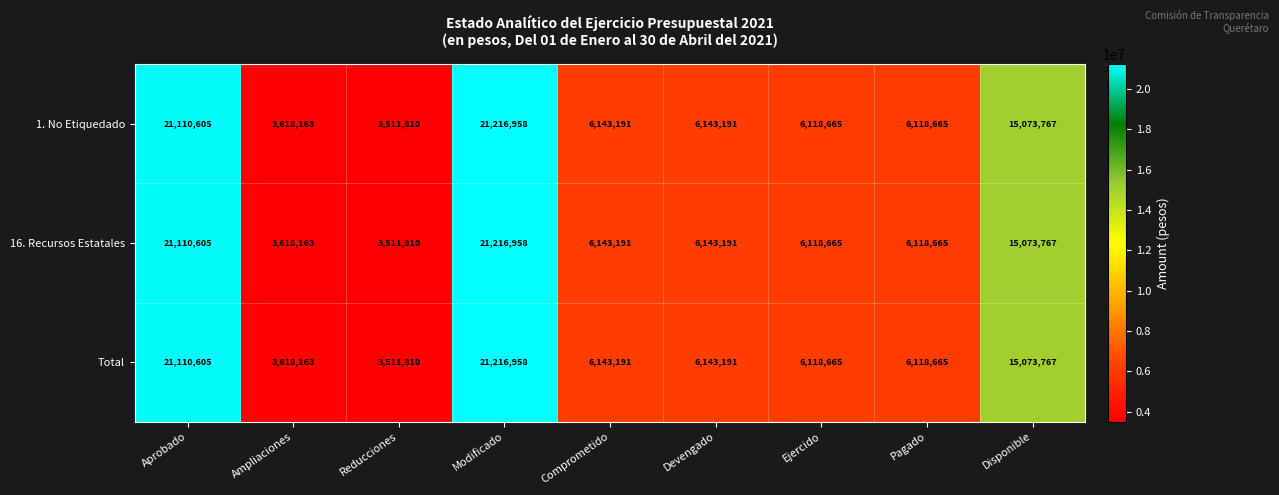

At which category is the sum across all series the highest?

Modificado